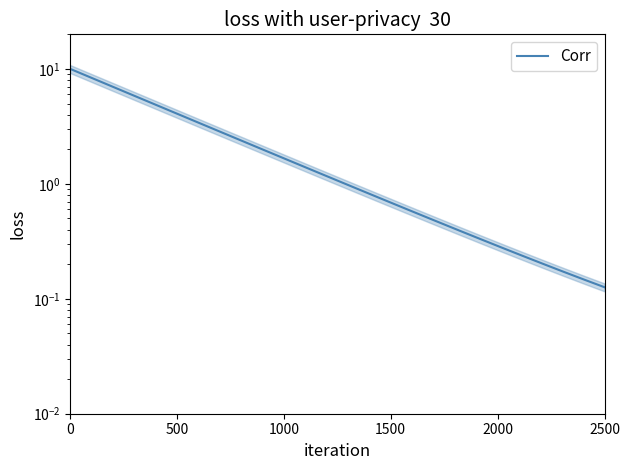

The value at 22 is 0.4. True or false?

False